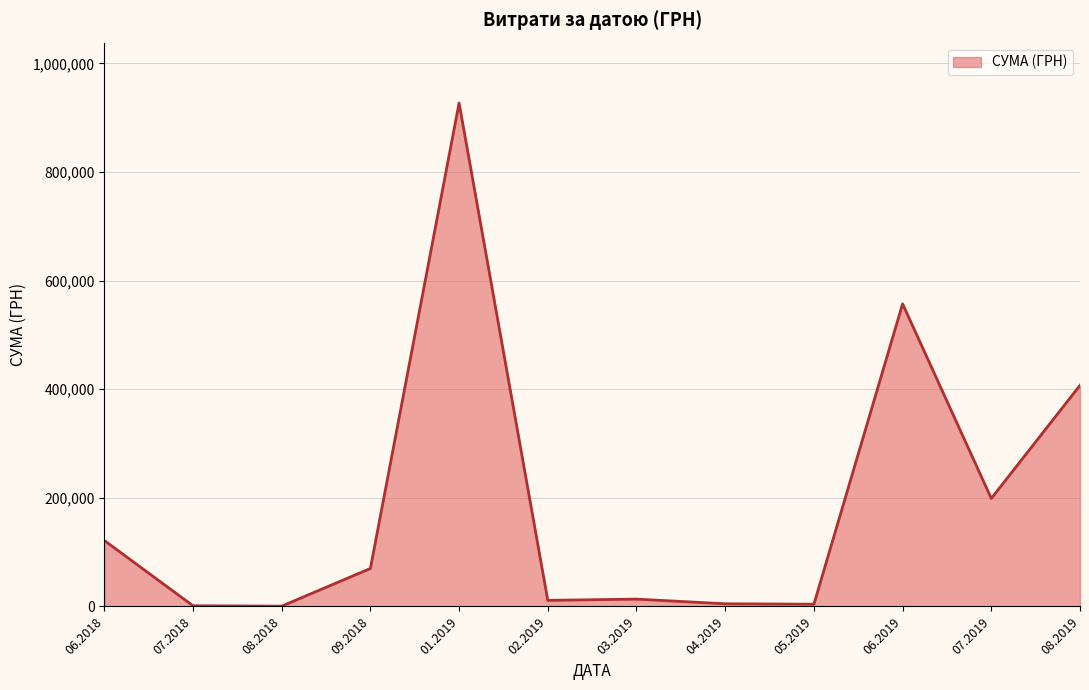

The value at 08.2019 is 407215.8. True or false?

True